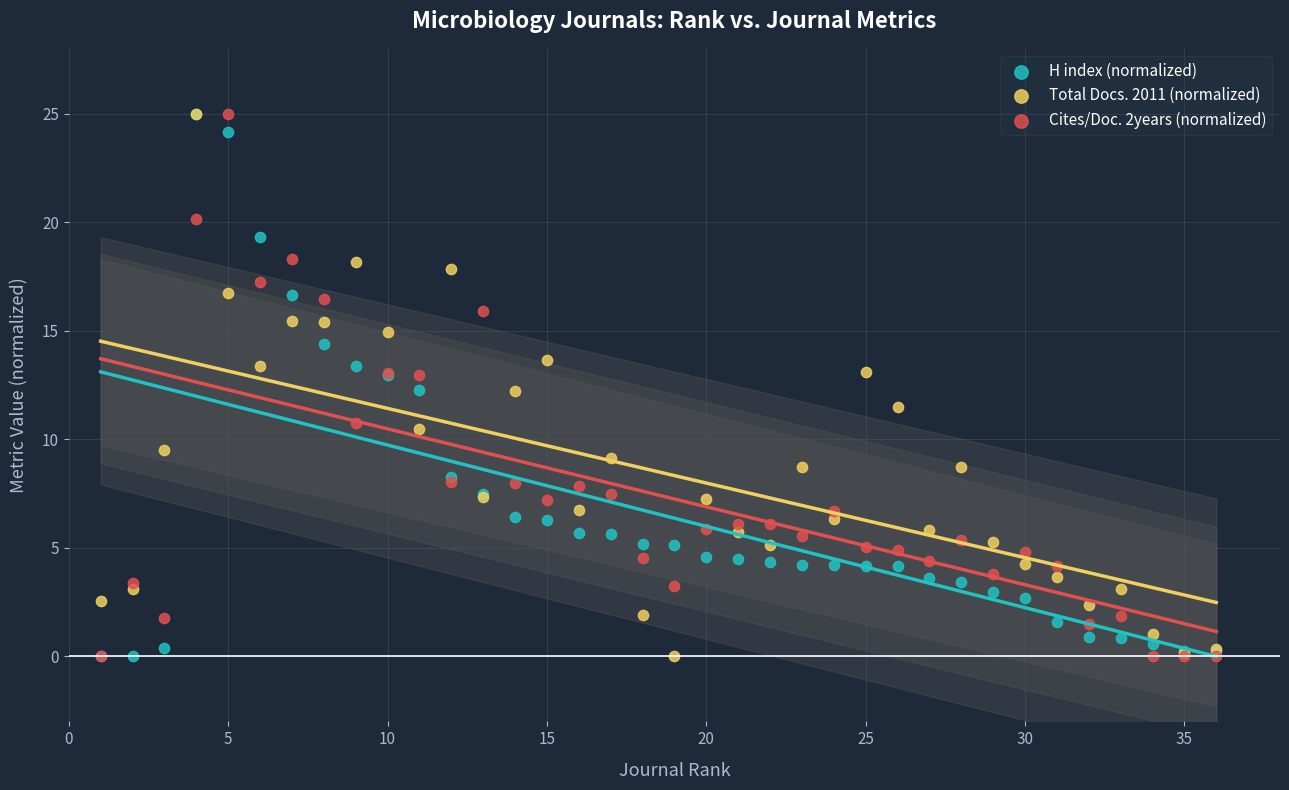

What are all the series names shown in the legend?

H index (normalized), Total Docs. 2011 (normalized), Cites/Doc. 2years (normalized)